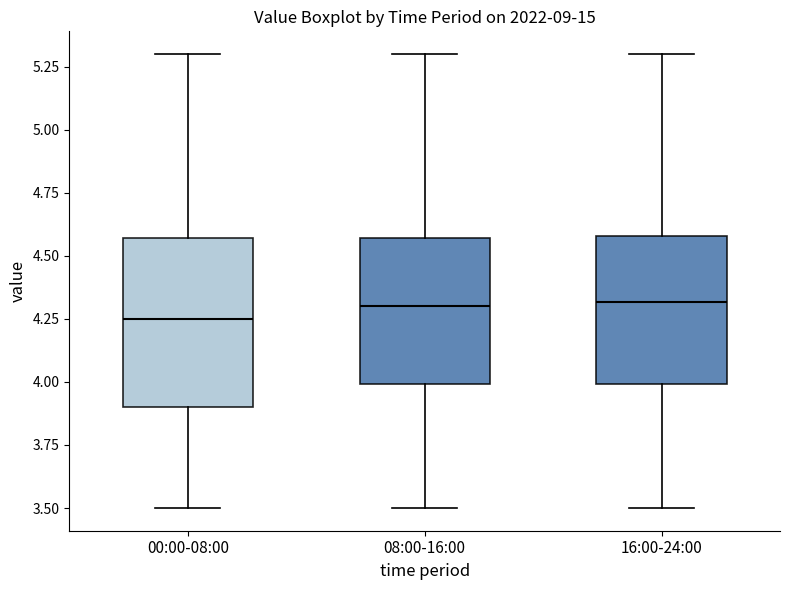

Reading left to right, transcribe this box plot: for each box, give where its median line is, the range the box spans, and where its two whiskers end, as read against the y-axis. The values are not printed on the chart, so give them approximately, as read against the axis.

00:00-08:00: median 4.25, box 3.90 to 4.55, whiskers 3.50 to 5.30
08:00-16:00: median 4.30, box 4.00 to 4.55, whiskers 3.50 to 5.30
16:00-24:00: median 4.30, box 4.00 to 4.60, whiskers 3.50 to 5.30